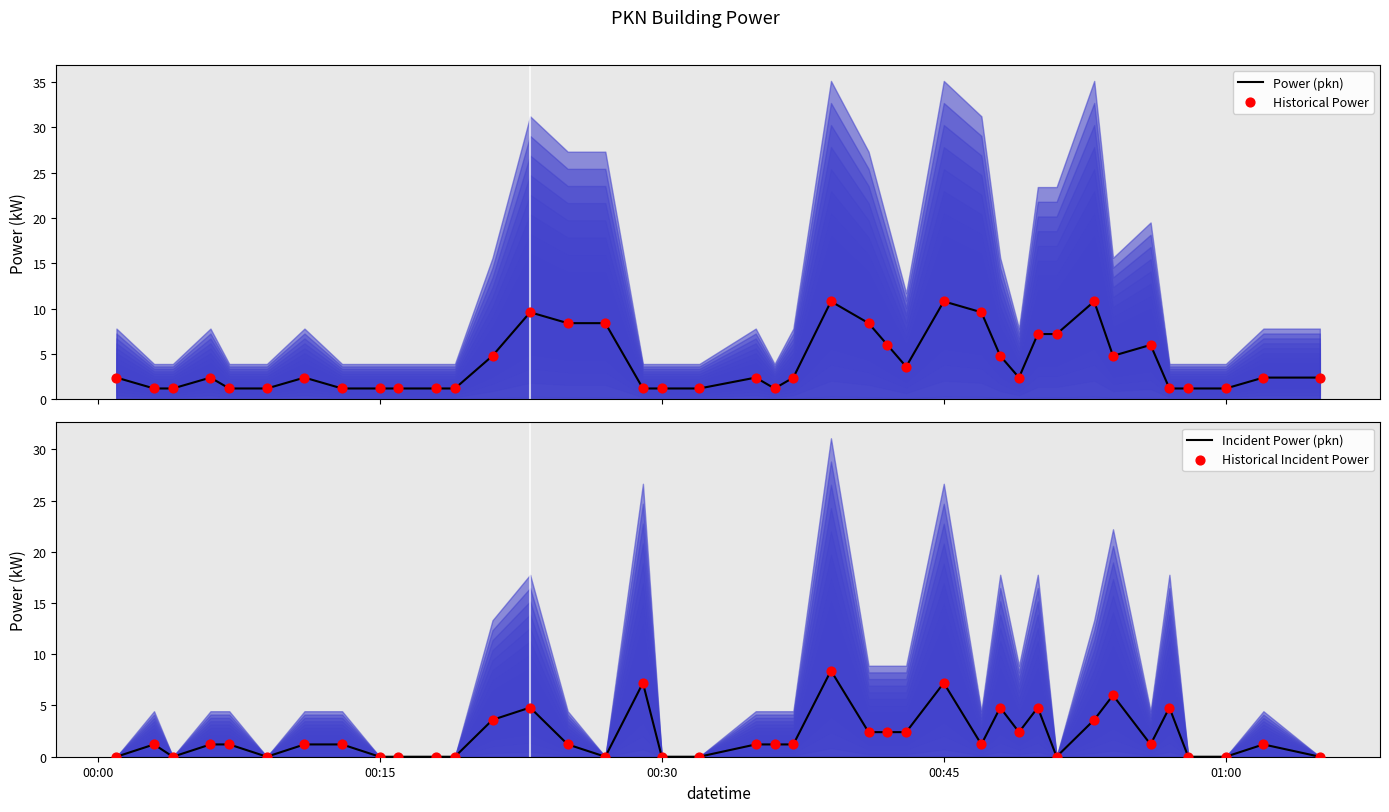

At how many categories does at least one series exceed 9?

5